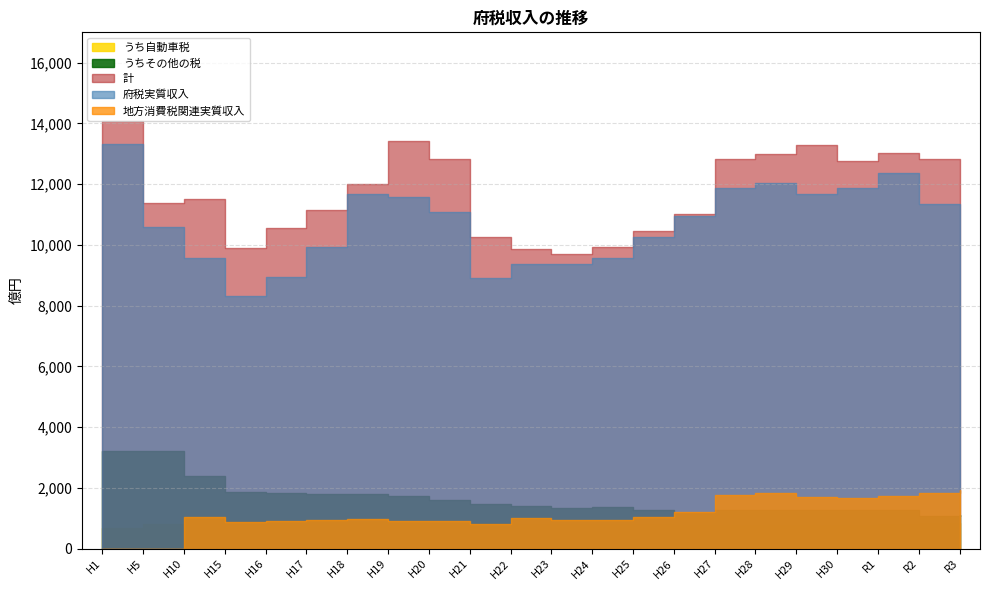

How many distinct data groups are displayed?

5